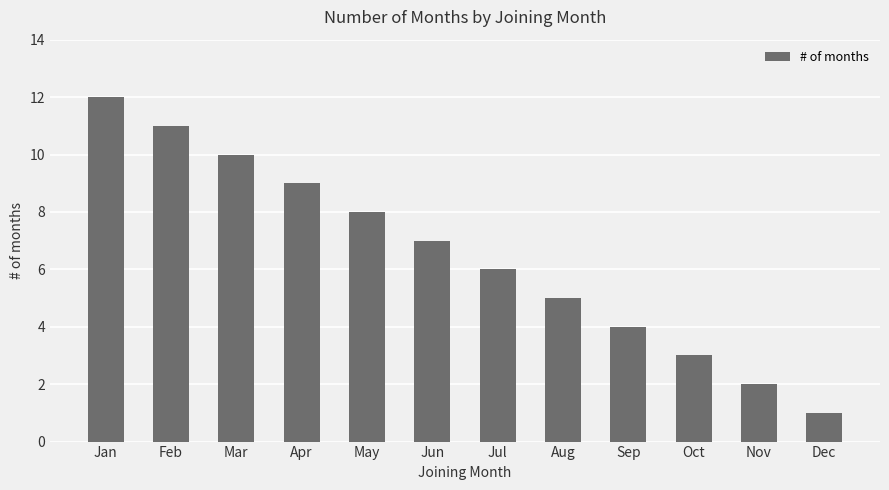

Does the chart contain stacked bars?

No